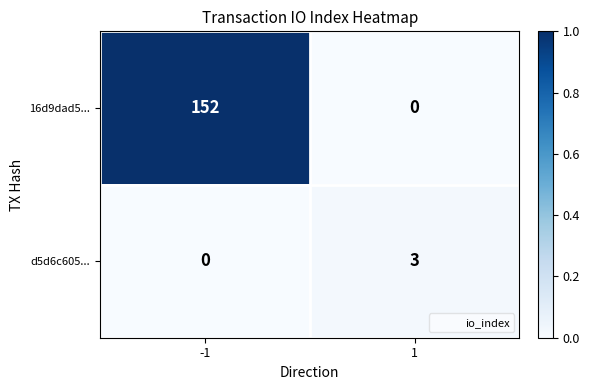

At which category is the sum across all series the highest?

-1